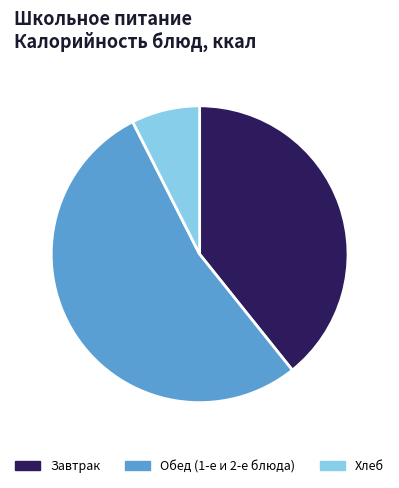

Does any single category account for the majority?

Yes